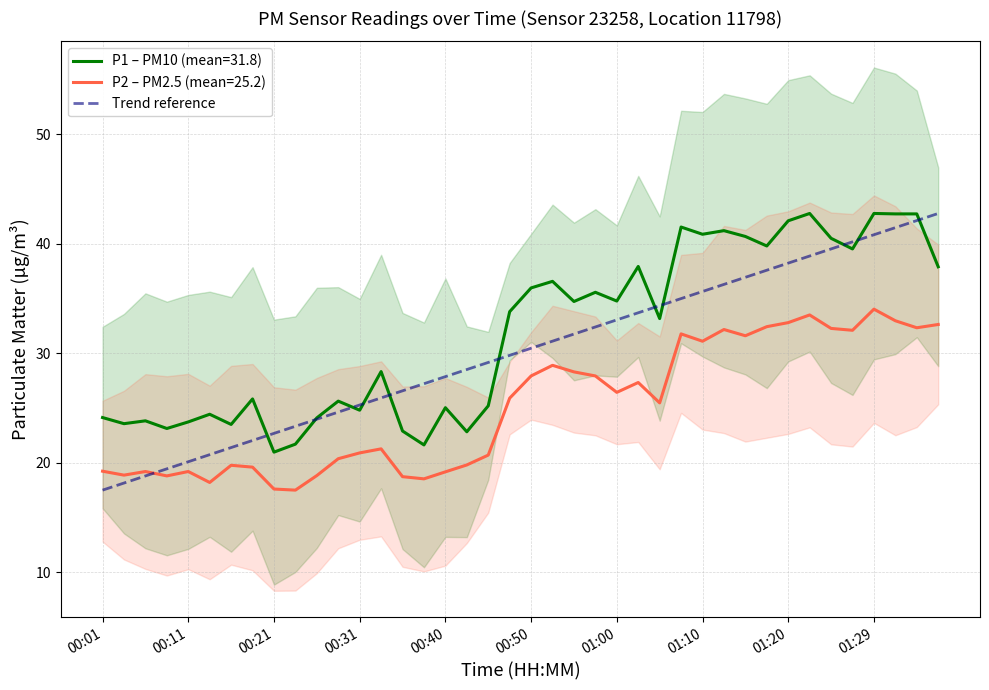

What is the maximum value for P2 – PM2.5 (mean=25.2)?

34.0